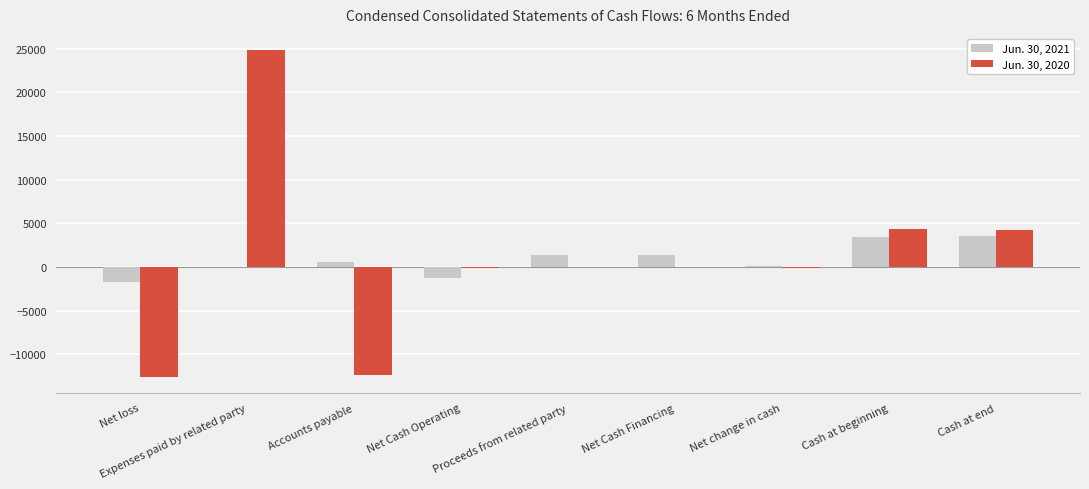

What is the sum of all Jun. 30, 2021 values?

7188